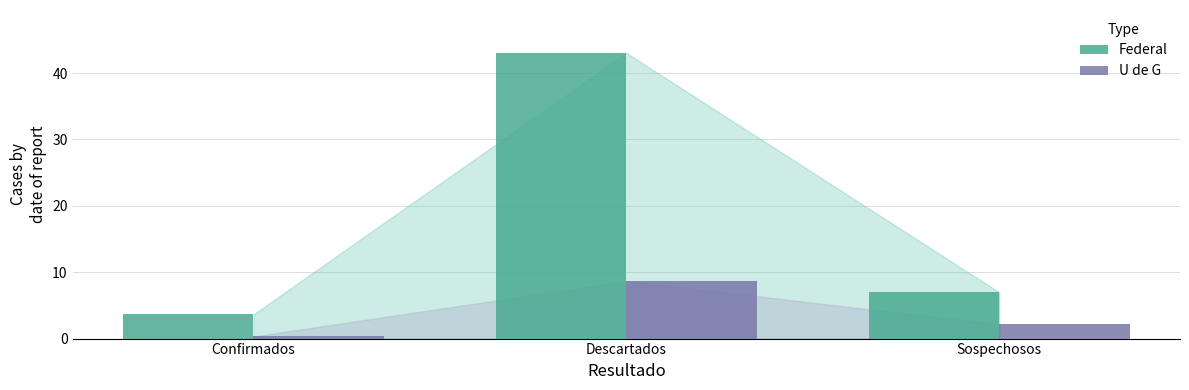

What is the label of the 3rd bar from the left?

Sospechosos